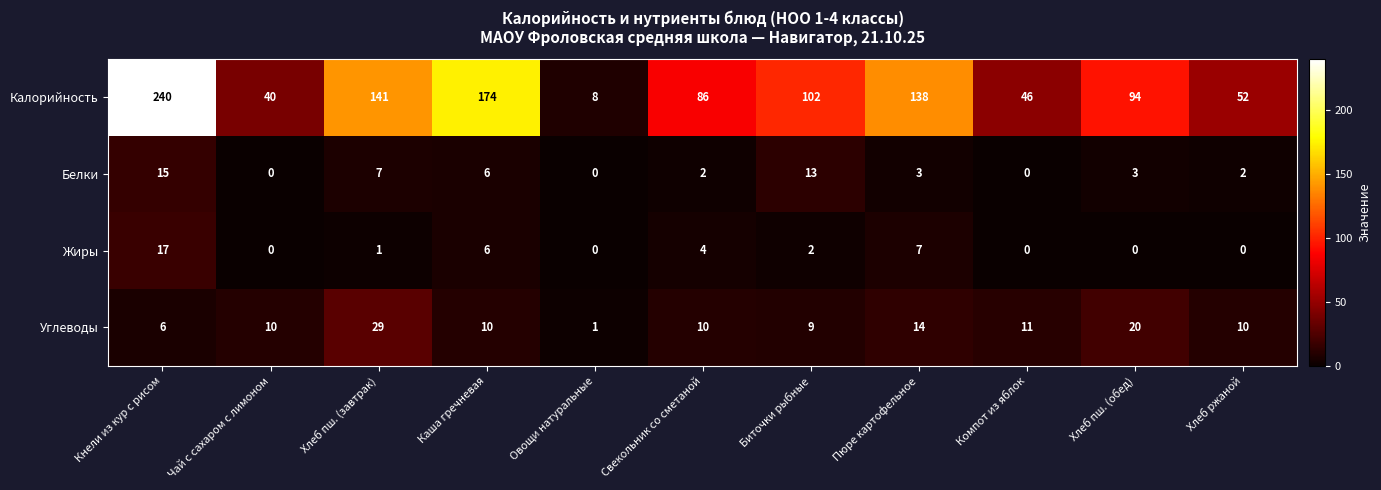

Where is Углеводы nearest to the value 15?

Пюре картофельное